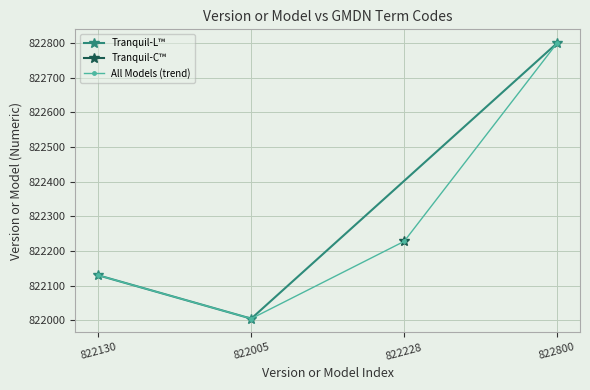

Is it true that Tranquil-L™ equals 822800 at 822800?

True